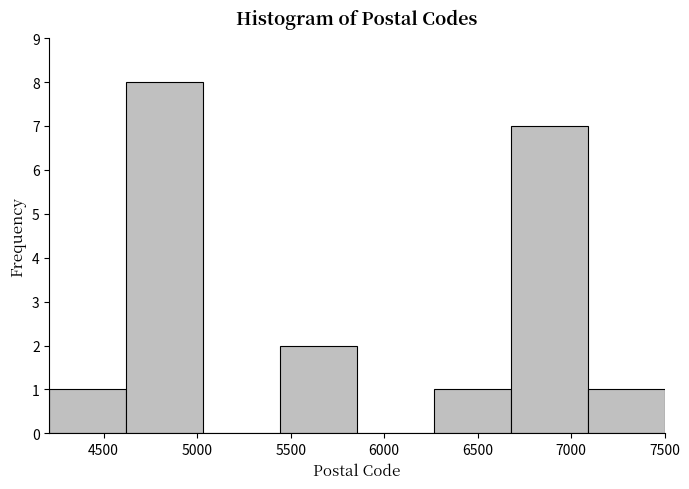

Reading left to right, list every bar in this chart as the range it spans on the x-axis followed by its height. Neither the bar edges nor the heights are printed on the chart, so give them approximately, as read against the axes.

4200 to 4600: 1
4600 to 5050: 8
5050 to 5450: 0
5450 to 5850: 2
5850 to 6250: 0
6250 to 6700: 1
6700 to 7100: 7
7100 to 7500: 1